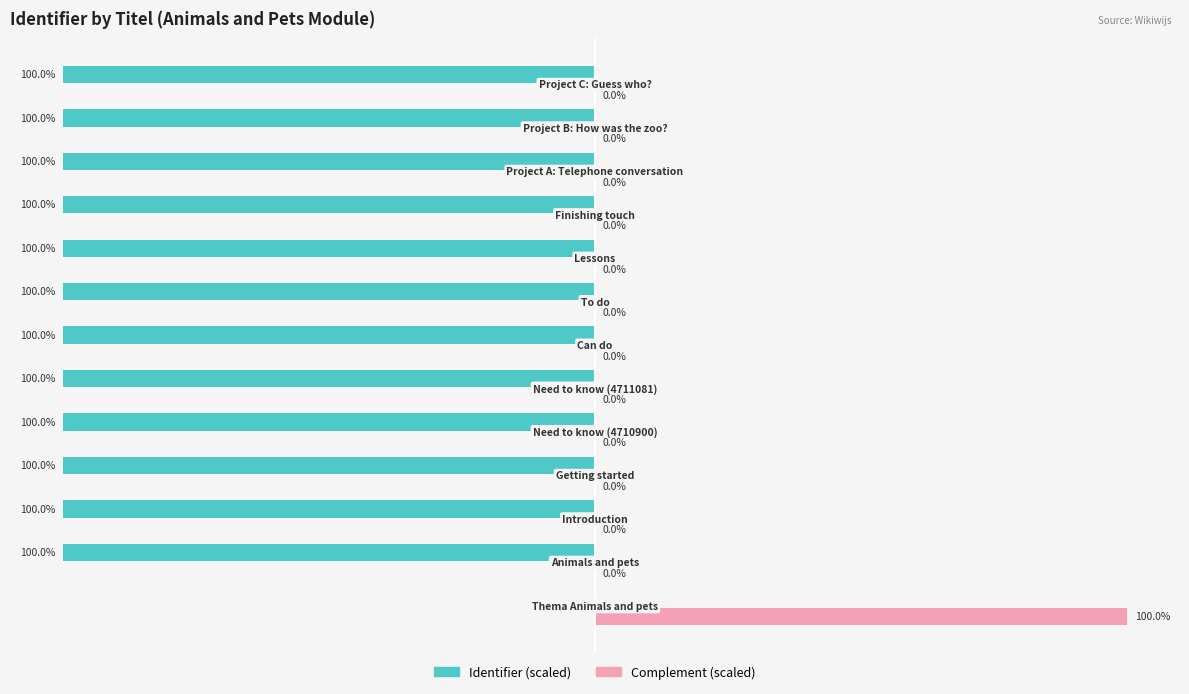

Which series has the largest total across all categories?

Complement (scaled)